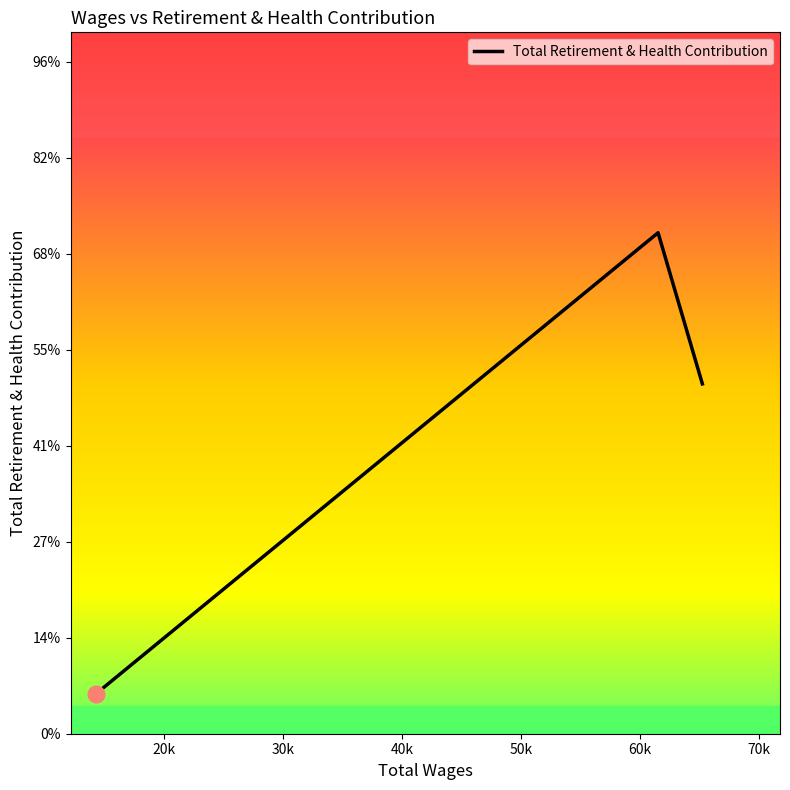

Is this an area chart (filled region under the line)?

No